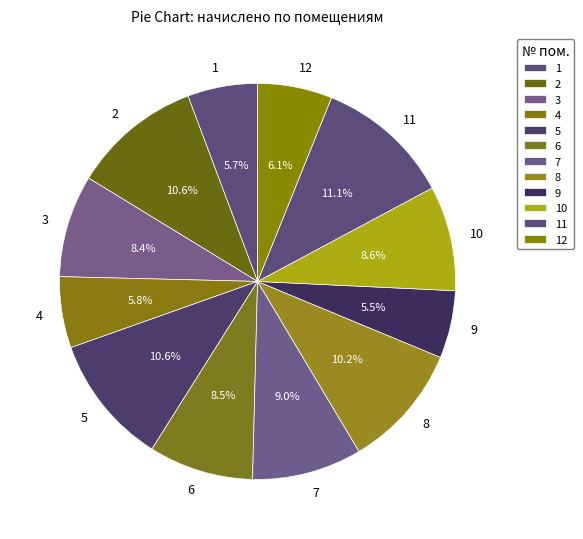

Combined, what portion of the pie is 6 and 7?

17.5%